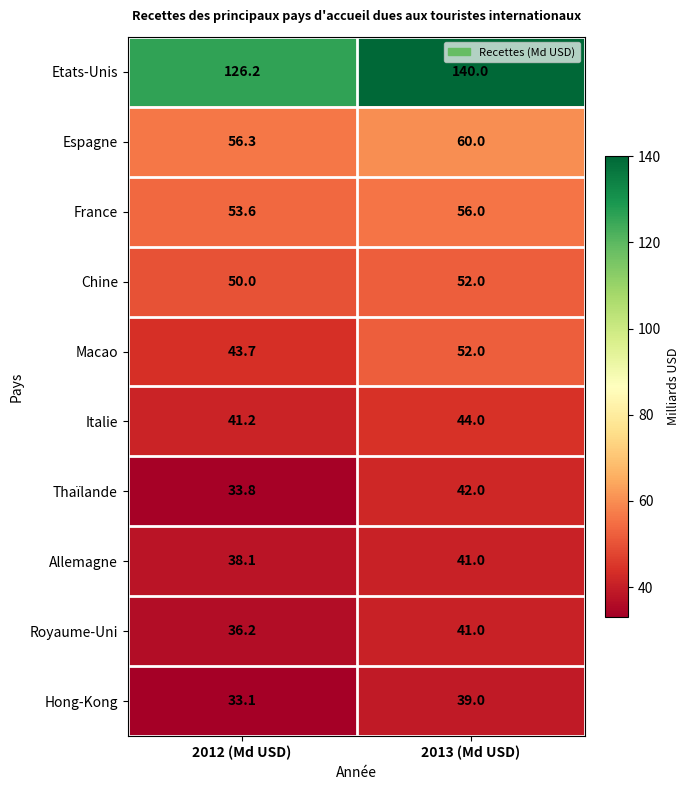

Rank the series at 2012 (Md USD) from highest to lowest value.

Etats-Unis, Espagne, France, Chine, Macao, Italie, Allemagne, Royaume-Uni, Thaïlande, Hong-Kong